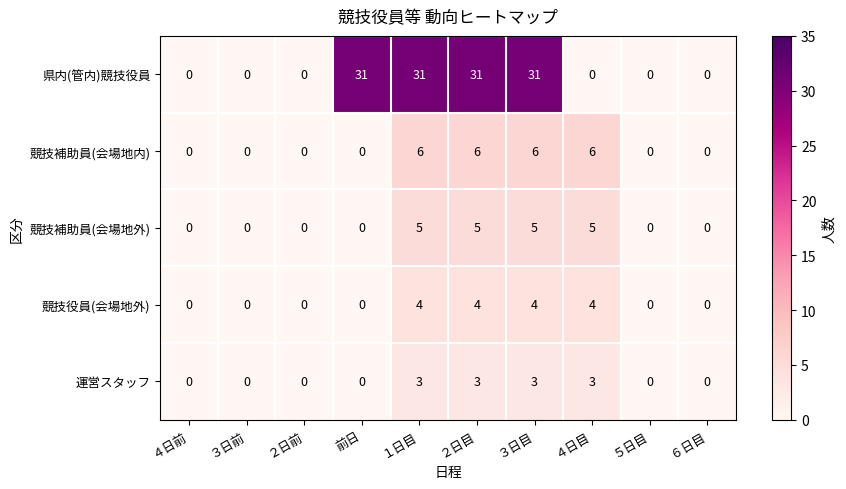

At how many categories does at least one series exceed 20?

4